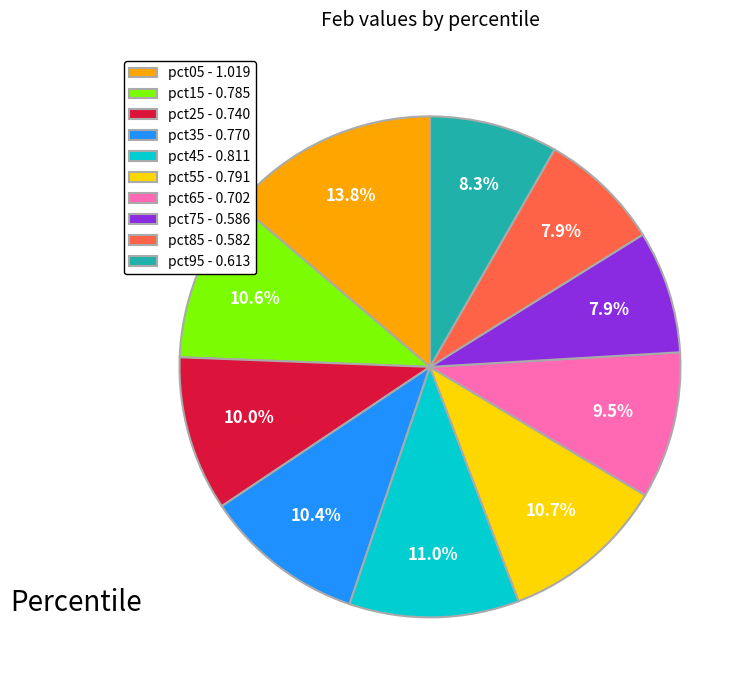

Which slice is the largest?

pct05